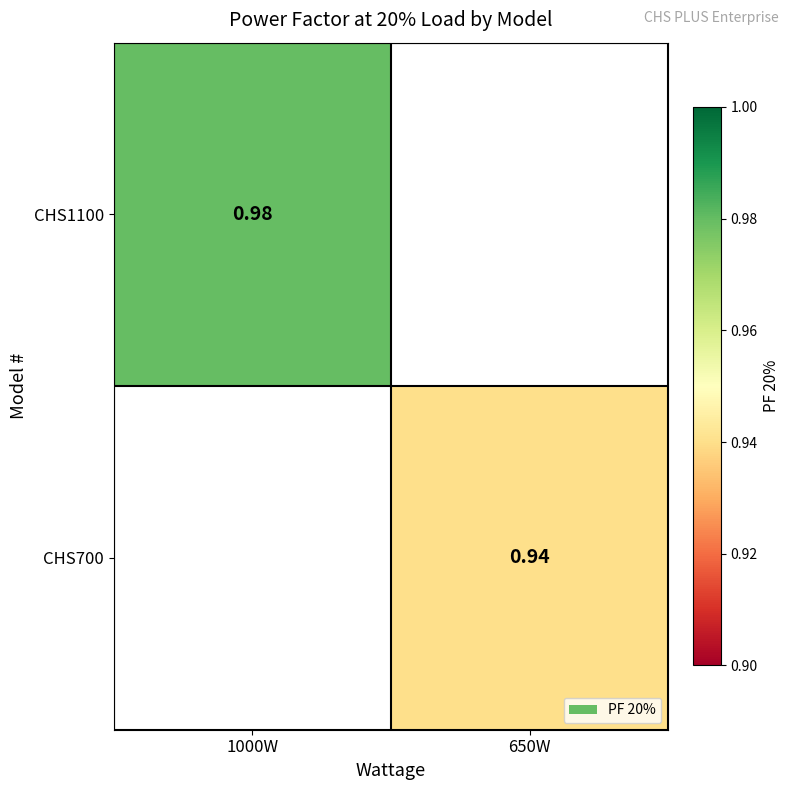

List the series in order of their peak value, highest first.

CHS1100, CHS700